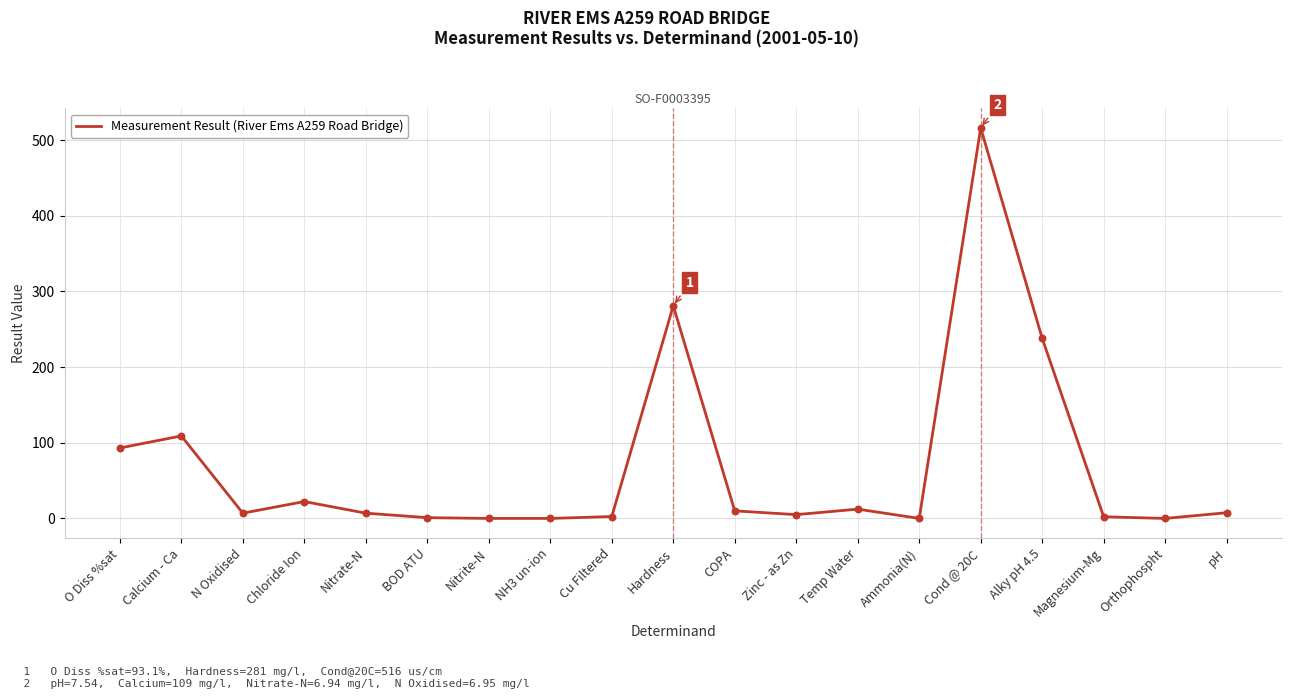

Which has a higher value, O Diss %sat or Calcium - Ca?

Calcium - Ca